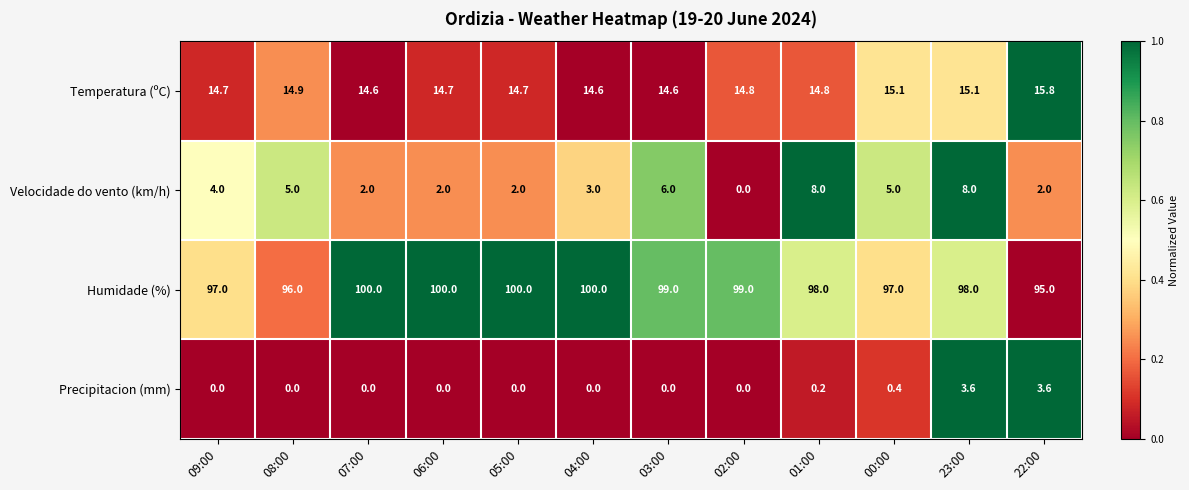

Is it true that Humidade (%) equals 99.0 at 02:00?

True